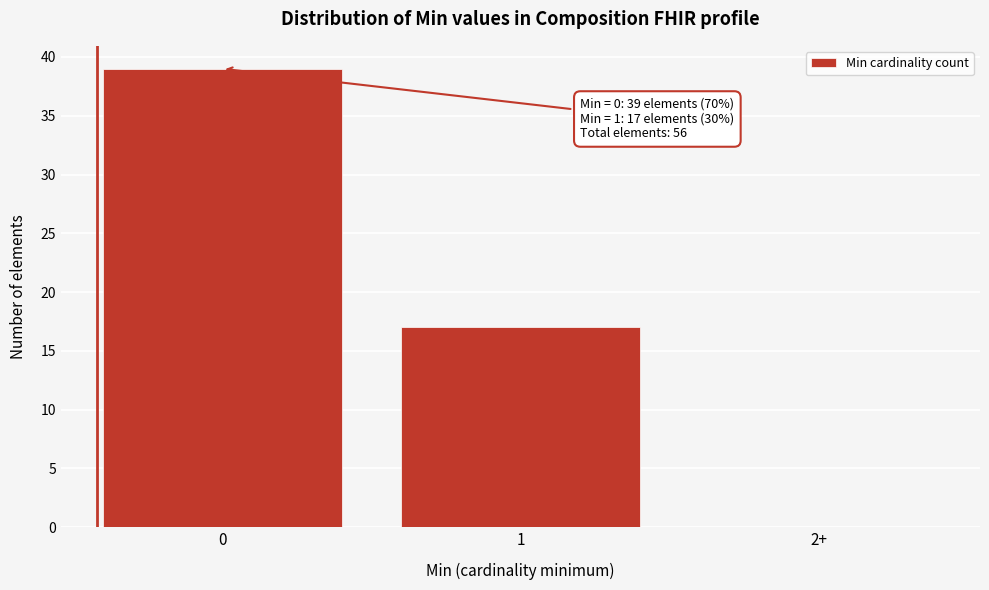

Reading left to right, list all the values displayed in this chart.

0=39	1=17	2+=0